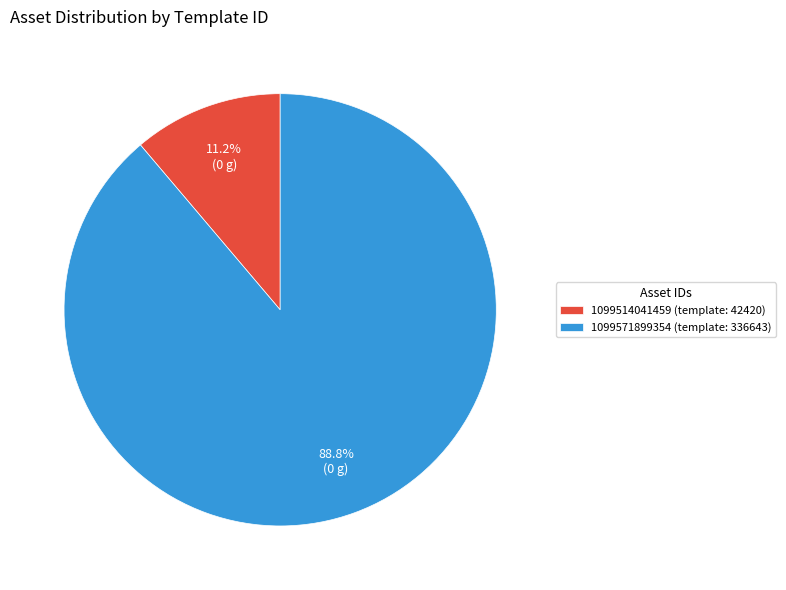

Is it true that 1099571899354 is 89% of the pie?

True